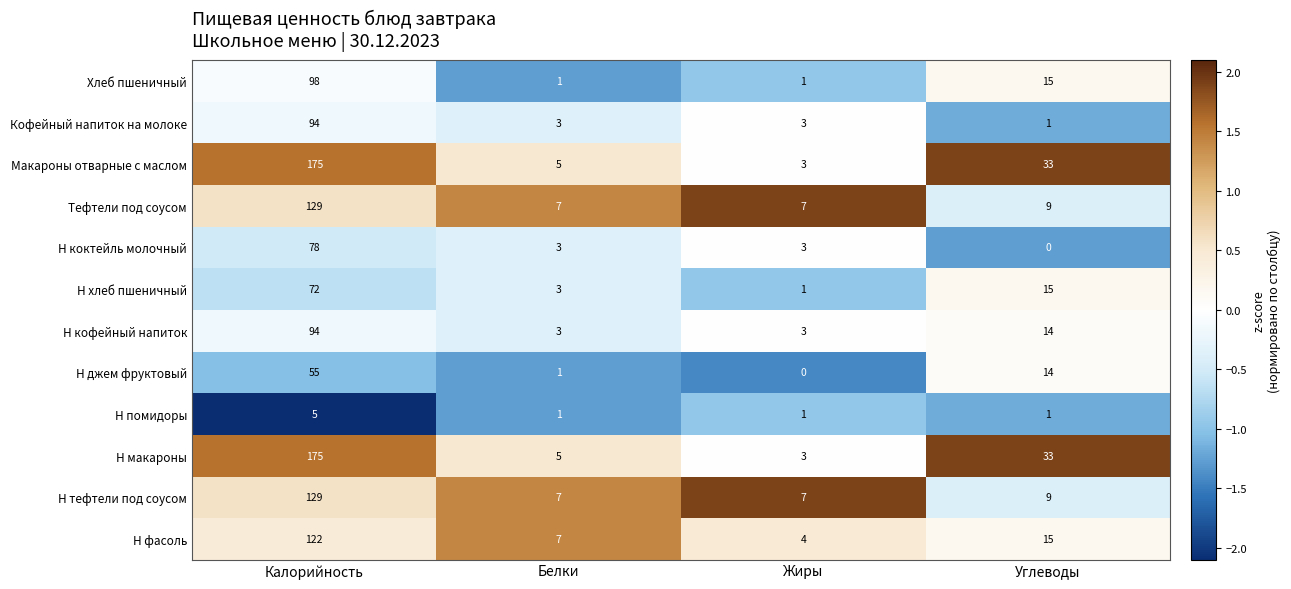

At which label does Н коктейль молочный reach its minimum?

Углеводы